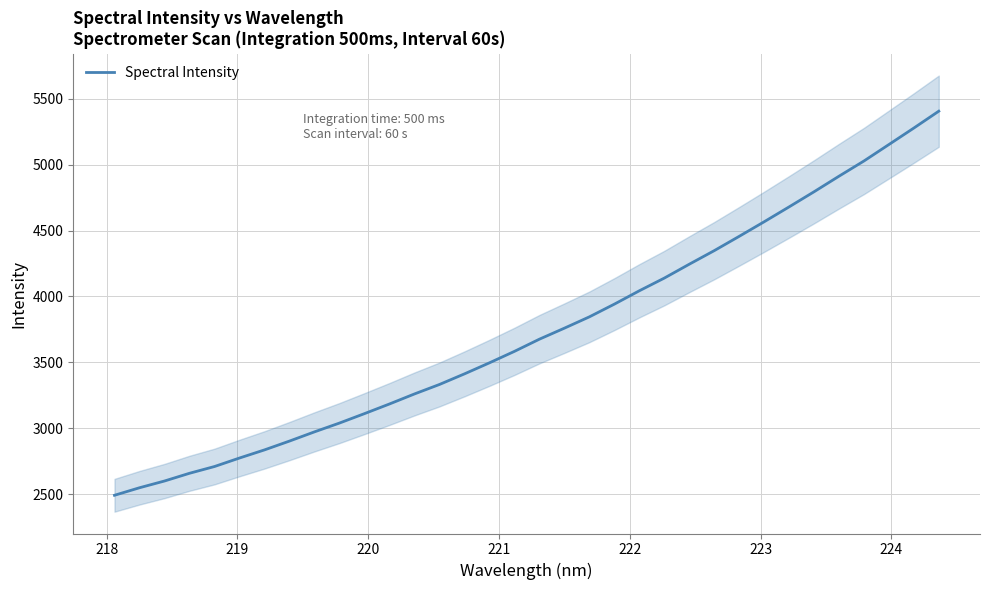

What is the sum of all values?

127185.8